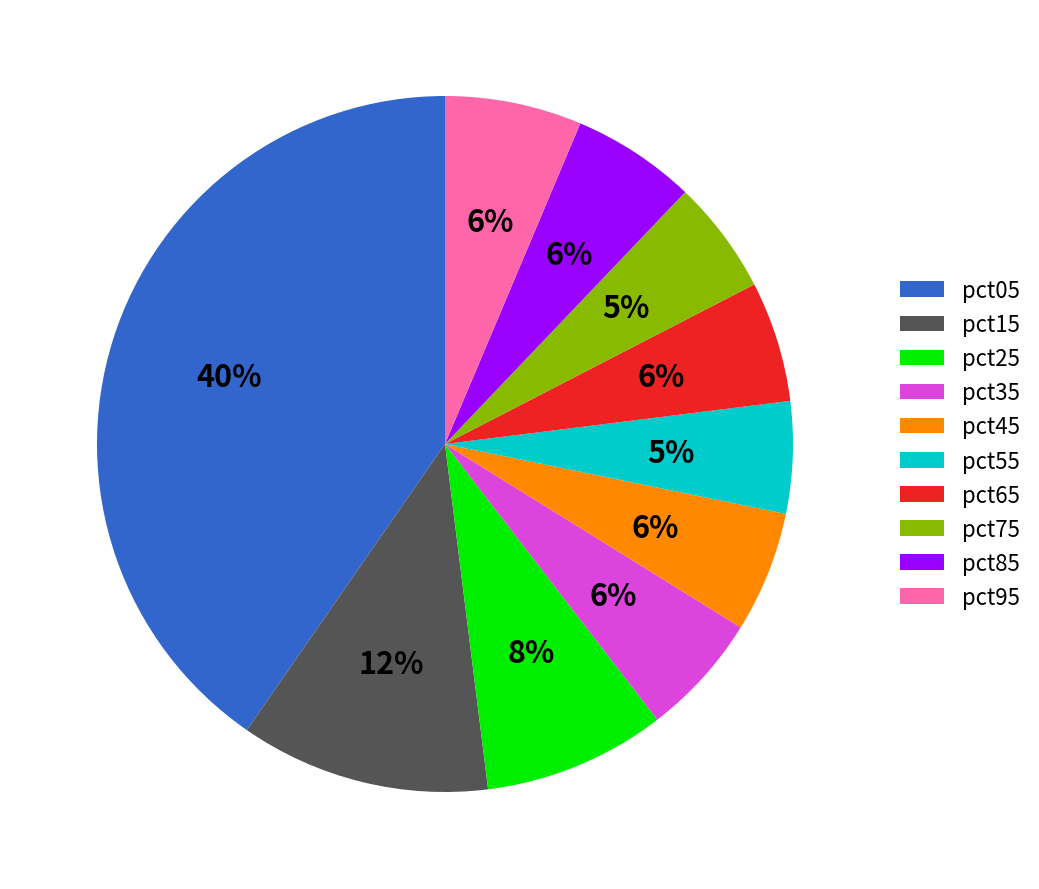

To the nearest percent, what is the combined percentage of pct05 and pct45?

46%